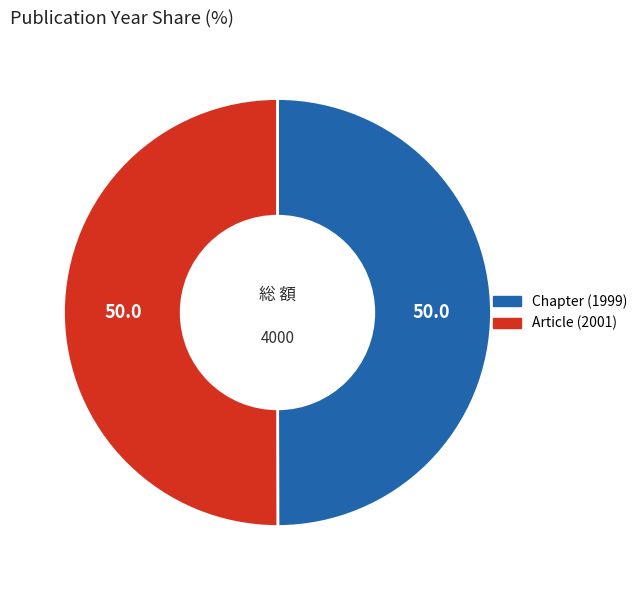

The Article (2001) slice represents 50% of the pie. True or false?

True